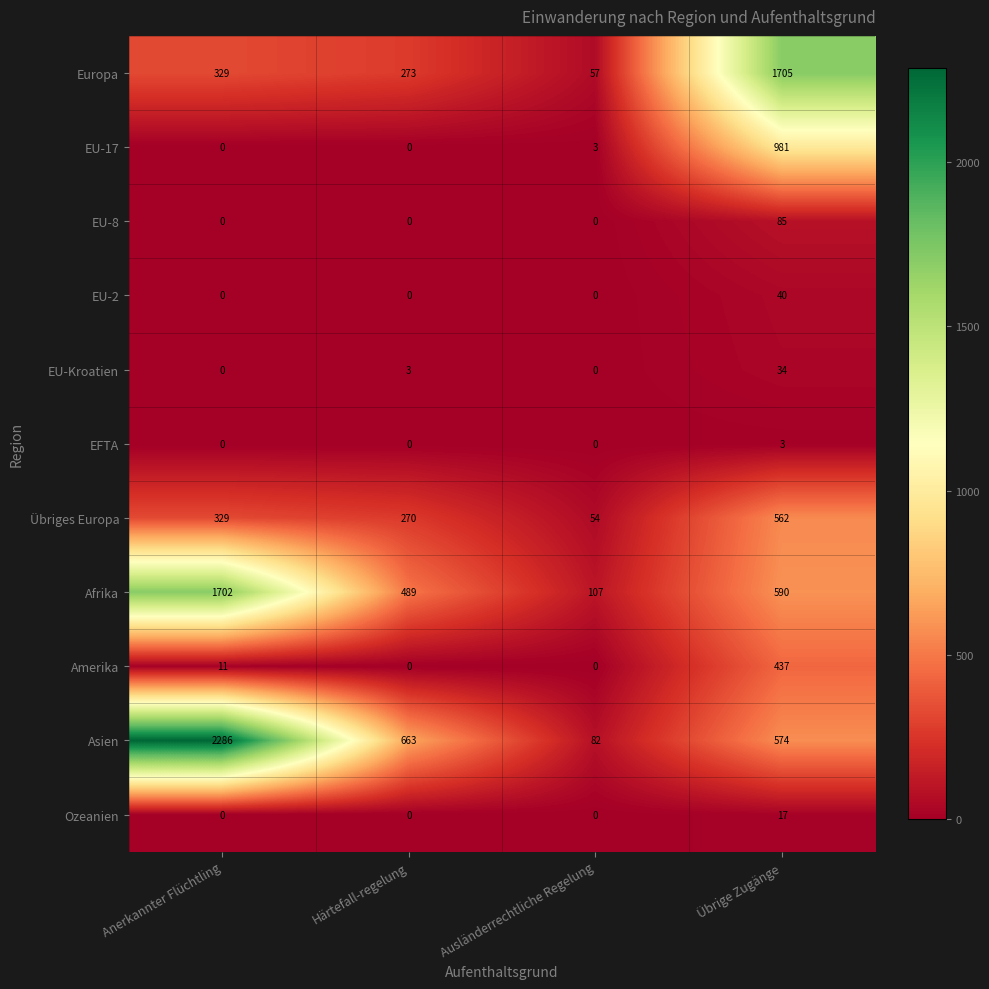

Which series has the largest range (max minus min)?

Asien